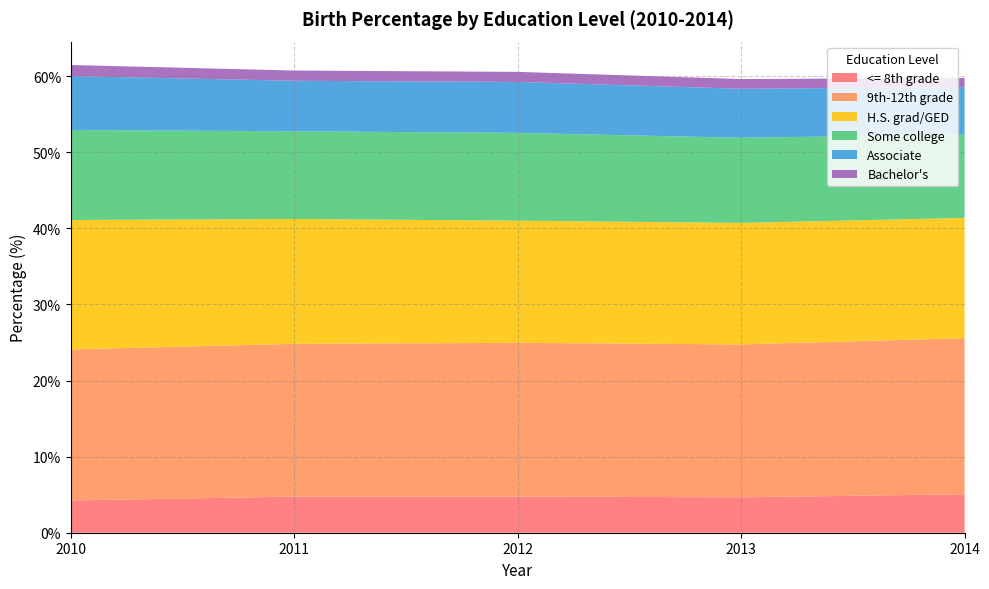

Reading left to right, extract all data points from this chart.

<= 8th grade: 2010=4.2	2011=4.8	2012=4.8	2013=4.7	2014=5.1
9th-12th grade: 2010=19.9	2011=20.1	2012=20.2	2013=20.1	2014=20.5
H.S. grad/GED: 2010=17.0	2011=16.4	2012=16.1	2013=16.0	2014=15.8
Some college: 2010=11.8	2011=11.5	2012=11.5	2013=11.2	2014=11.0
Associate: 2010=7.1	2011=6.6	2012=6.7	2013=6.4	2014=6.2
Bachelor's: 2010=1.5	2011=1.3	2012=1.3	2013=1.3	2014=1.2